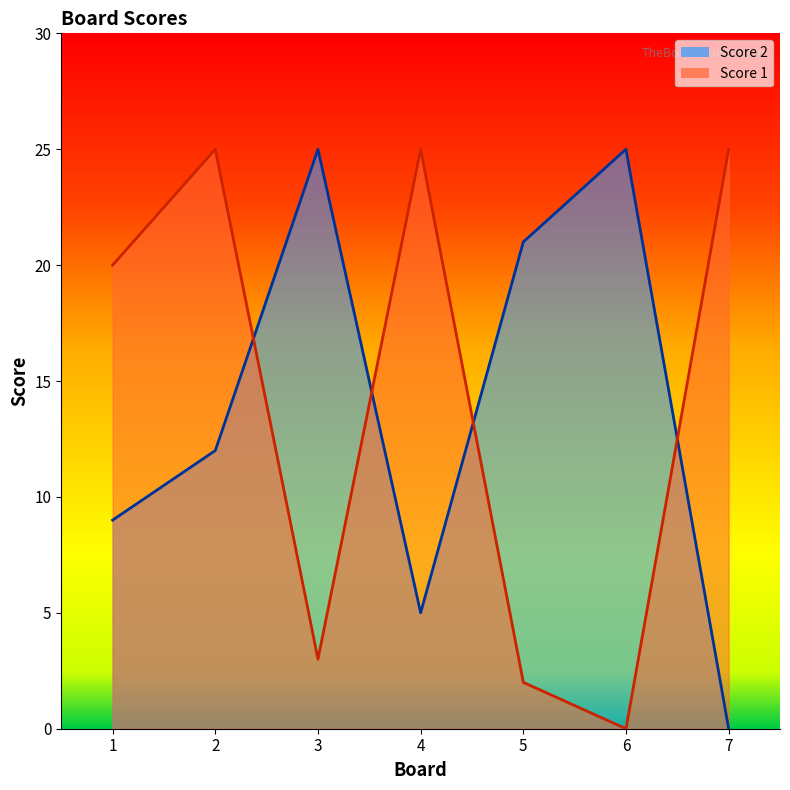

At which label does Score 1 first exceed 20?

2